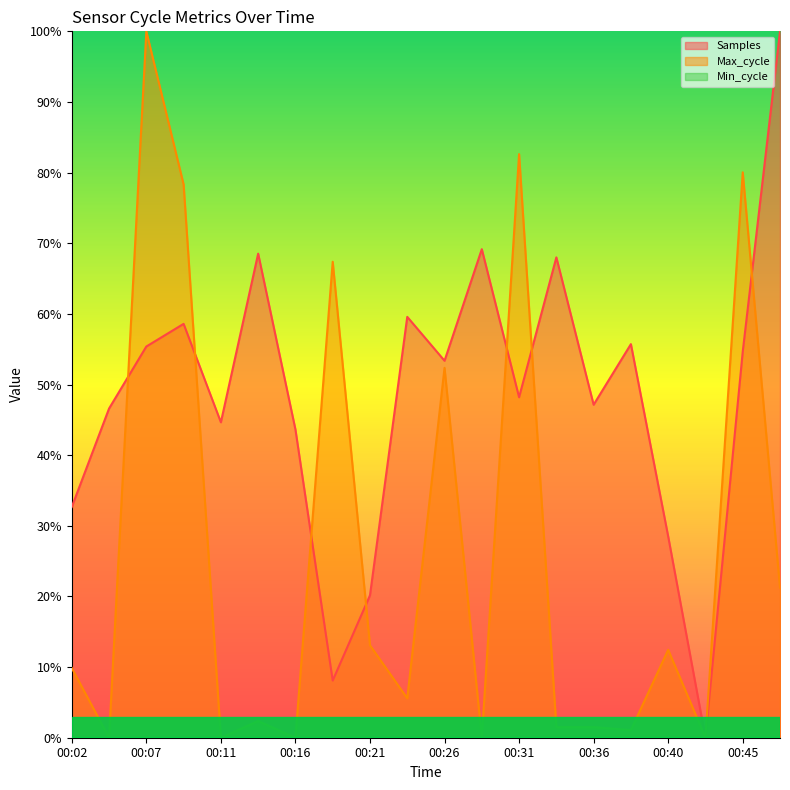

True or false: Max_cycle has more than 2 interior local peaks.

True